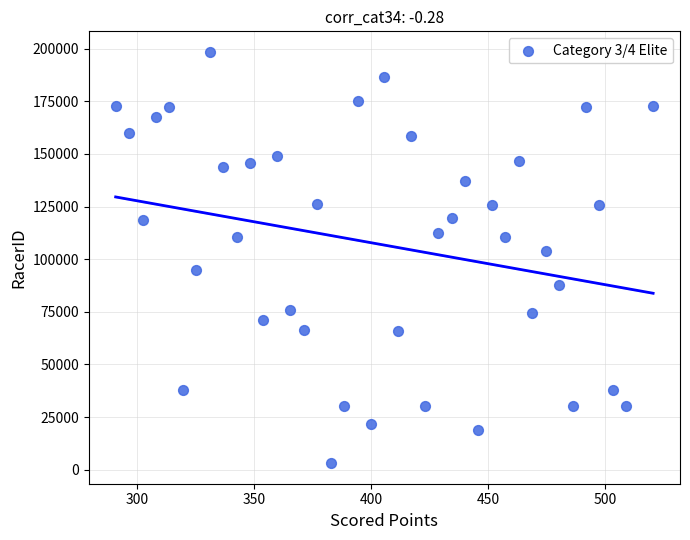

What is the range of Y values (max minus min)?

195264